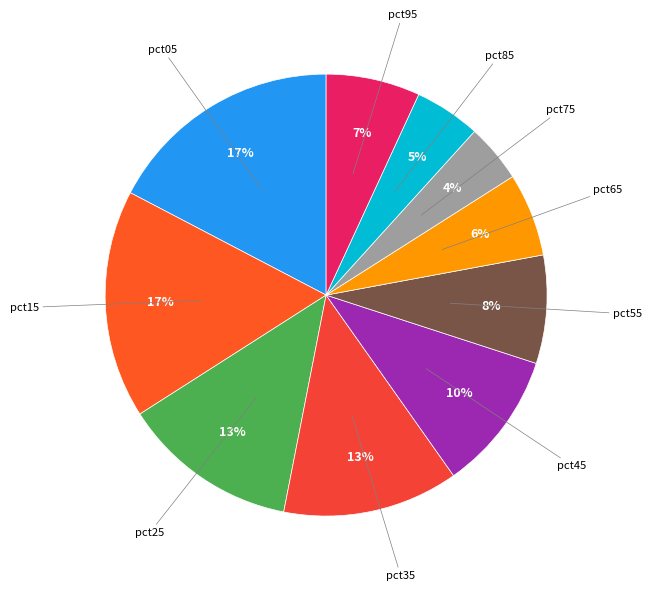

Count the number of slices in the pie.

10